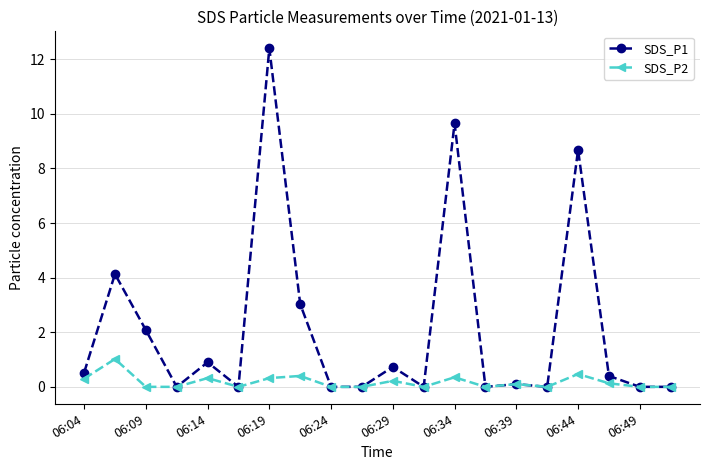

How many lines are shown in the chart?

2